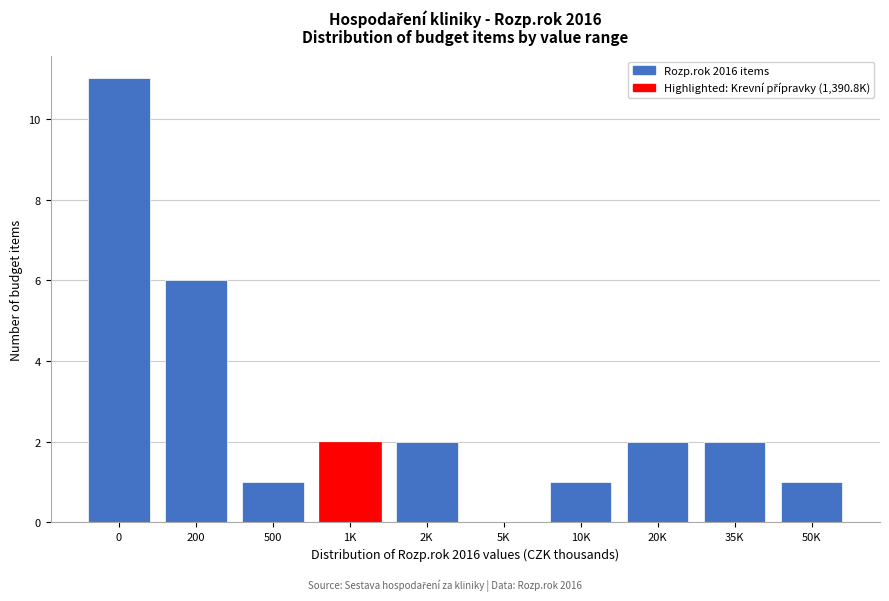

Reading right to left, what are all the values shown in this chart?

50K=1	35K=2	20K=2	10K=1	5K=0	2K=2	1K=2	500=1	200=6	0=11